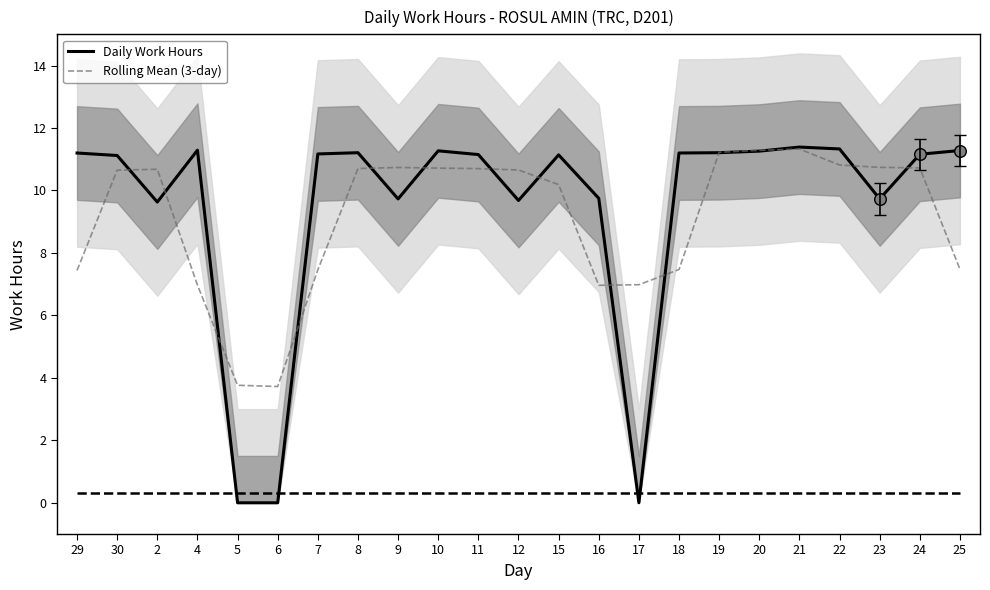

Which series reaches the minimum Y coordinate?

Daily Work Hours